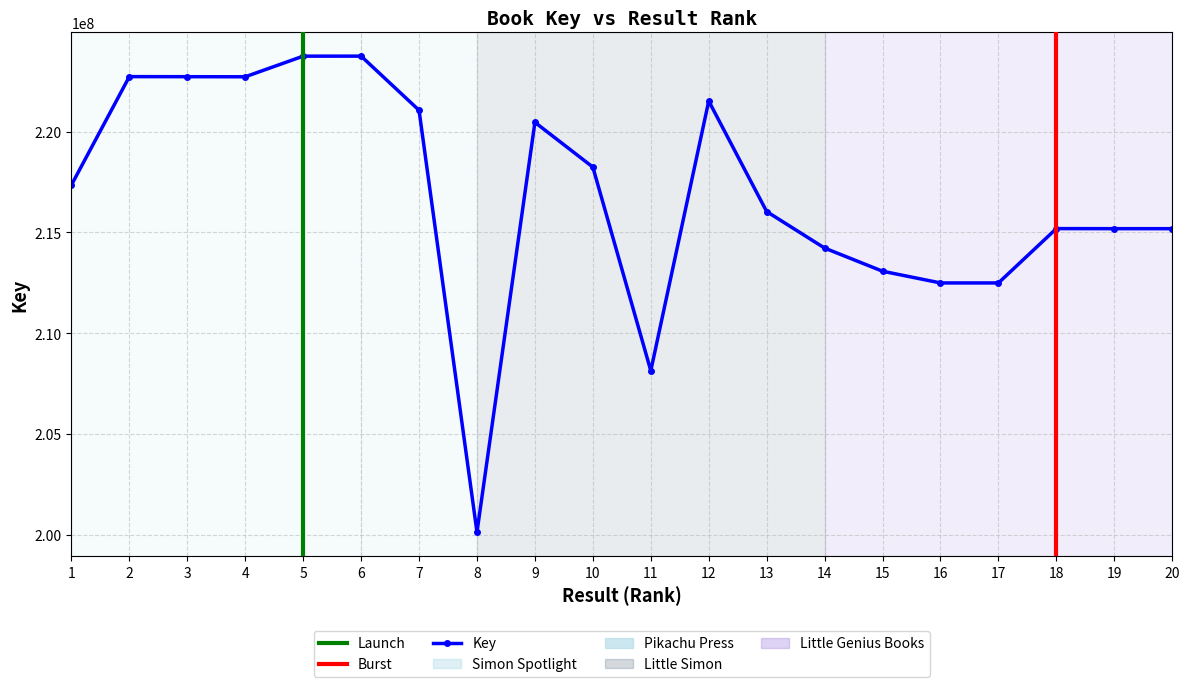

What is the change in value from 10 to 19?

-3056179